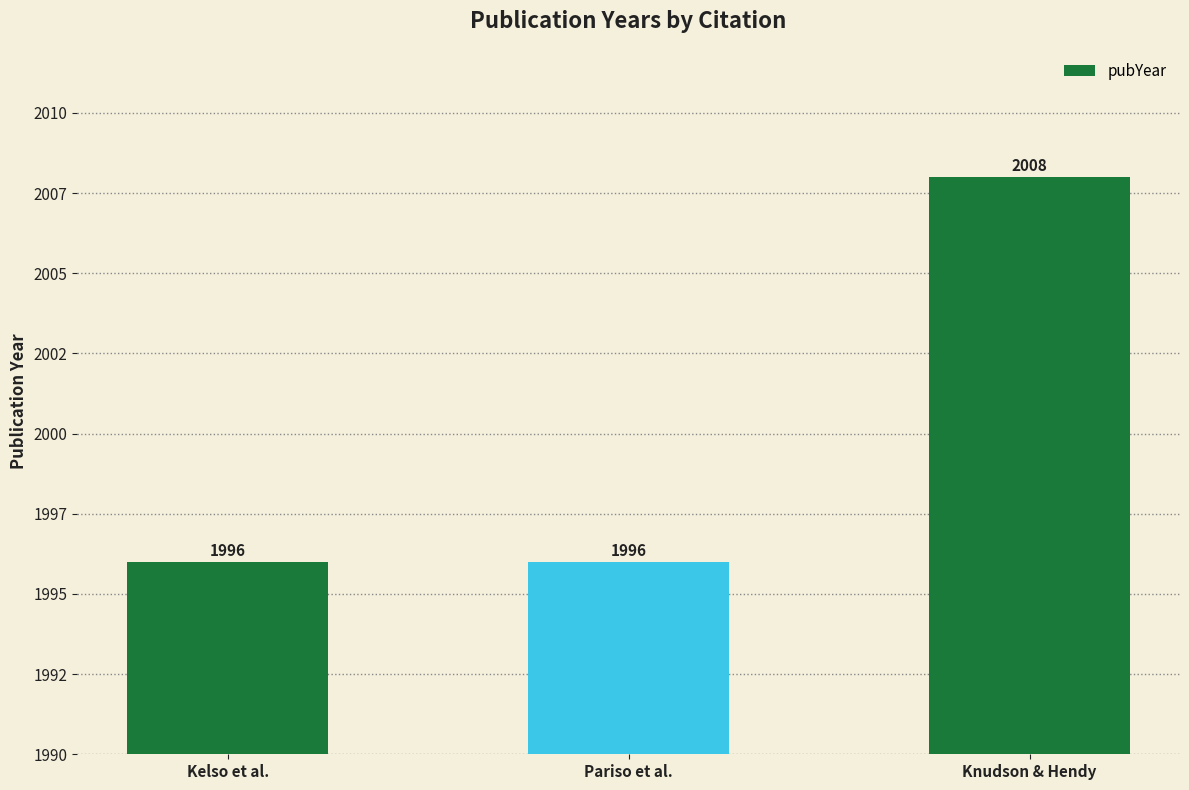

At which label is the value closest to 2002?

Kelso et al.